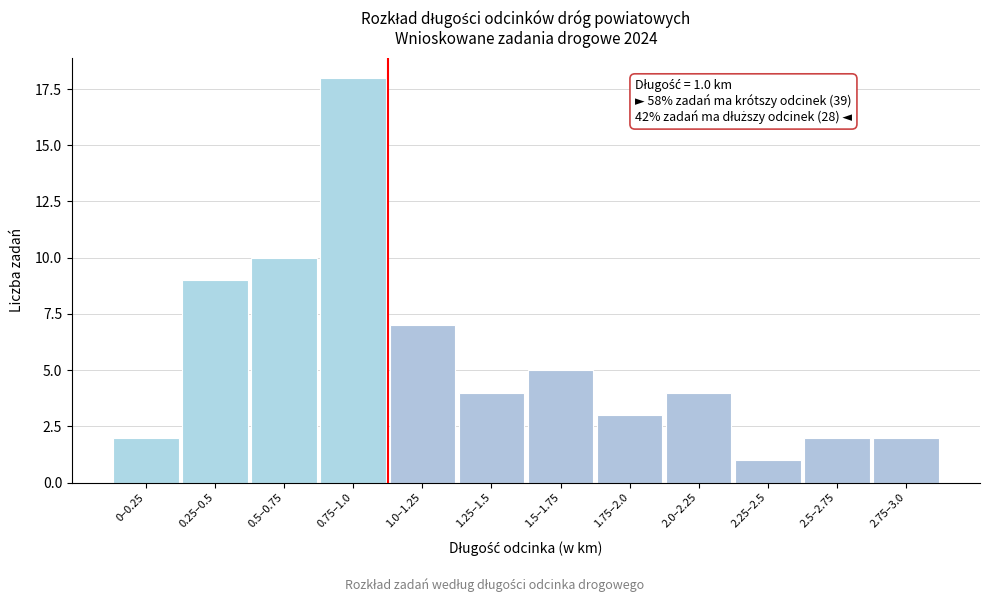

Reading right to left, extract all data points from this chart.

2.75–3.0=2	2.5–2.75=2	2.25–2.5=1	2.0–2.25=4	1.75–2.0=3	1.5–1.75=5	1.25–1.5=4	1.0–1.25=7	0.75–1.0=18	0.5–0.75=10	0.25–0.5=9	0–0.25=2